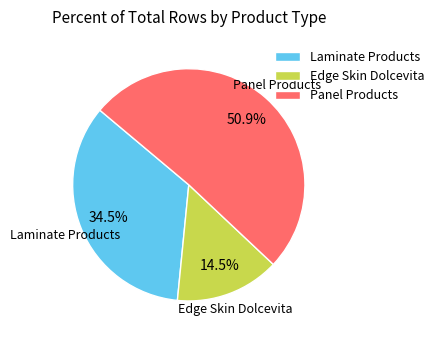

Combined, what portion of the pie is Panel Products and Edge Skin Dolcevita?

65.5%